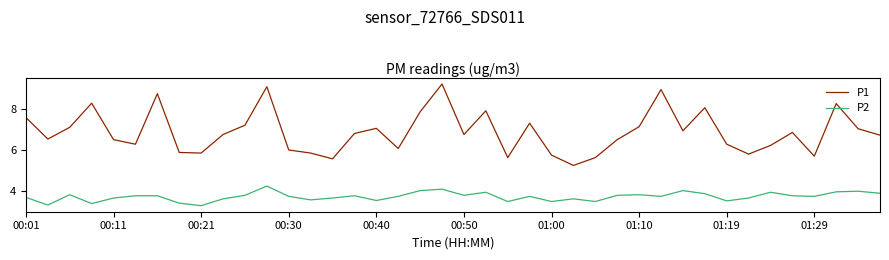

What is the difference between the second highest and second lowest values in the P2 series?

0.8